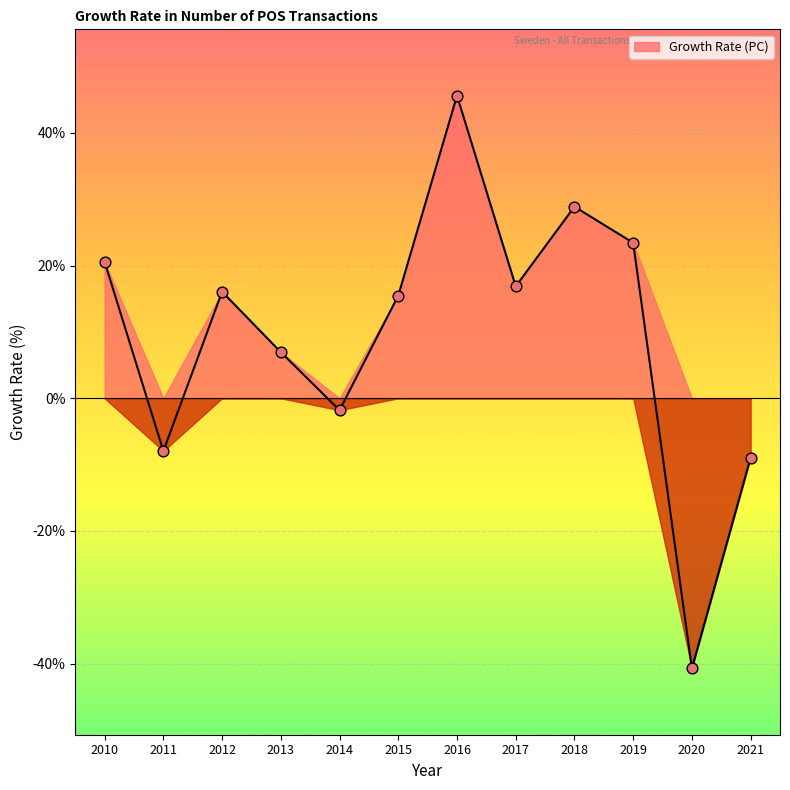

What is the change in value from 2010 to 2017?

-3.7